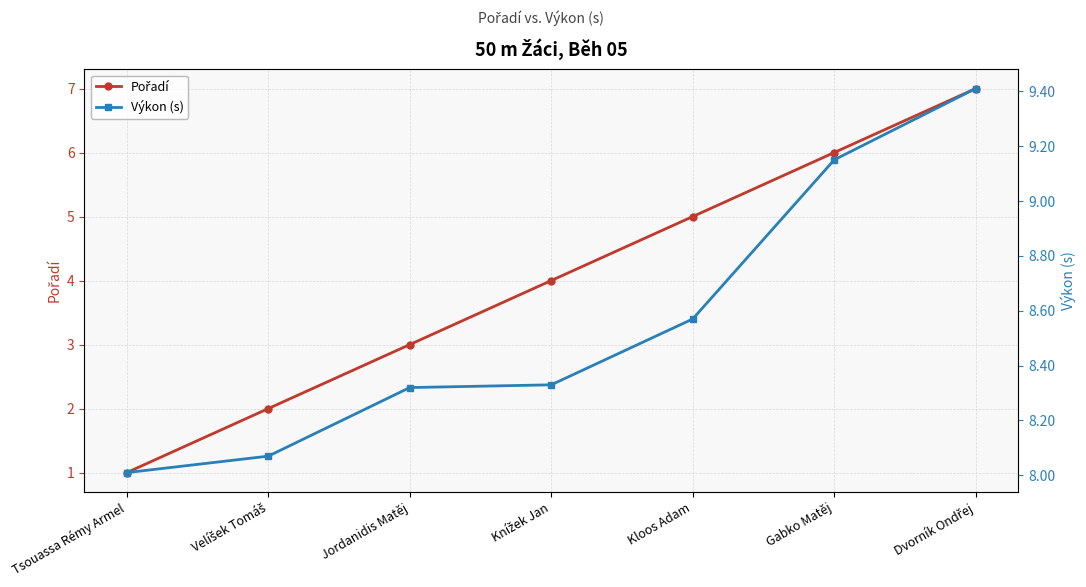

Which series has the largest total across all categories?

Výkon (s)